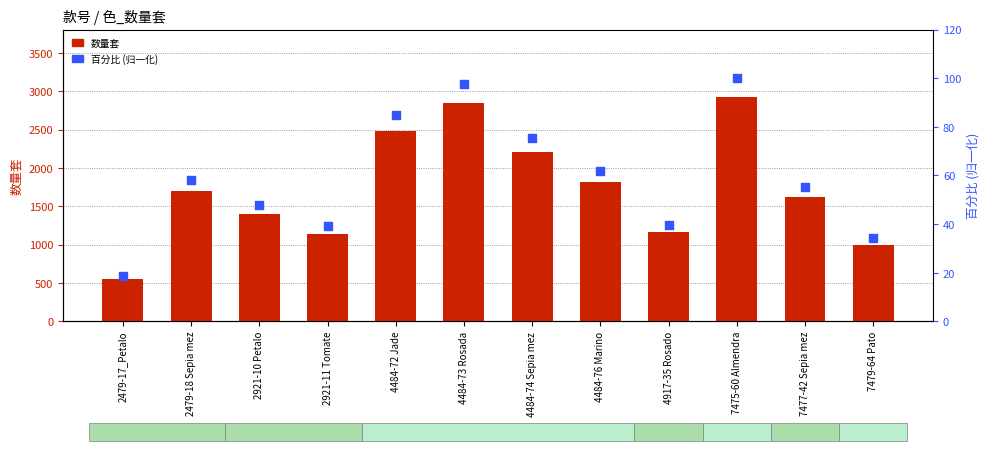

Which series has the largest Y range (max minus min)?

数量套